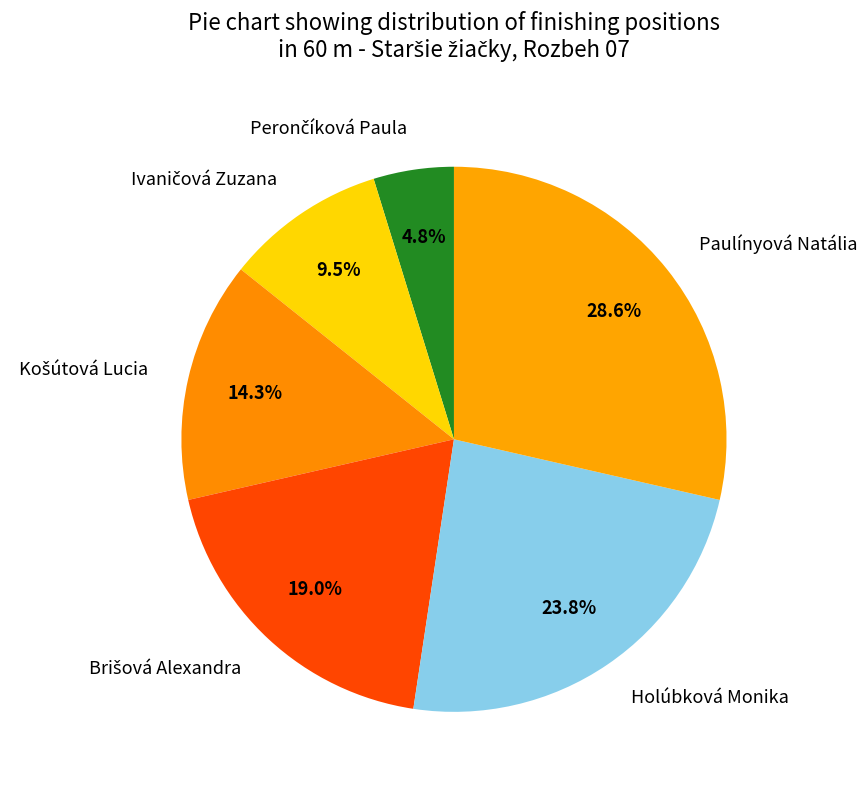

True or false: Paulínyová Natália accounts for 29% of the total.

True